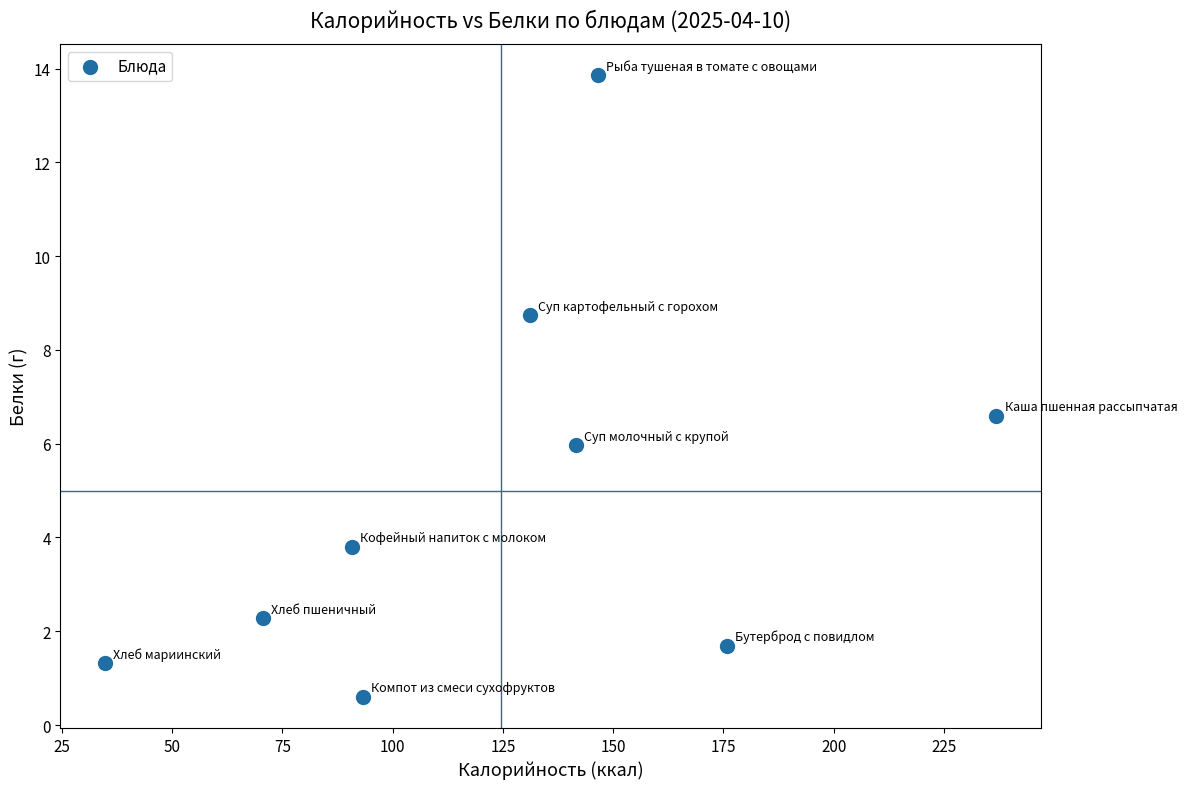

What is the average X value?

124.6